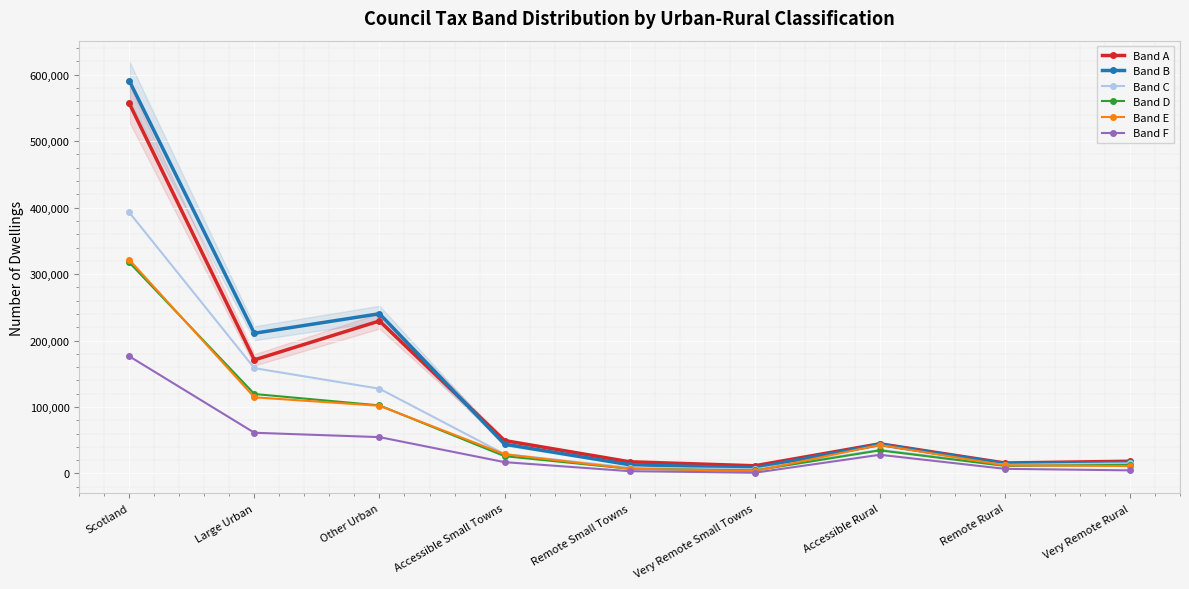

True or false: Band A has more than 2 points higher than both neighbors.

False